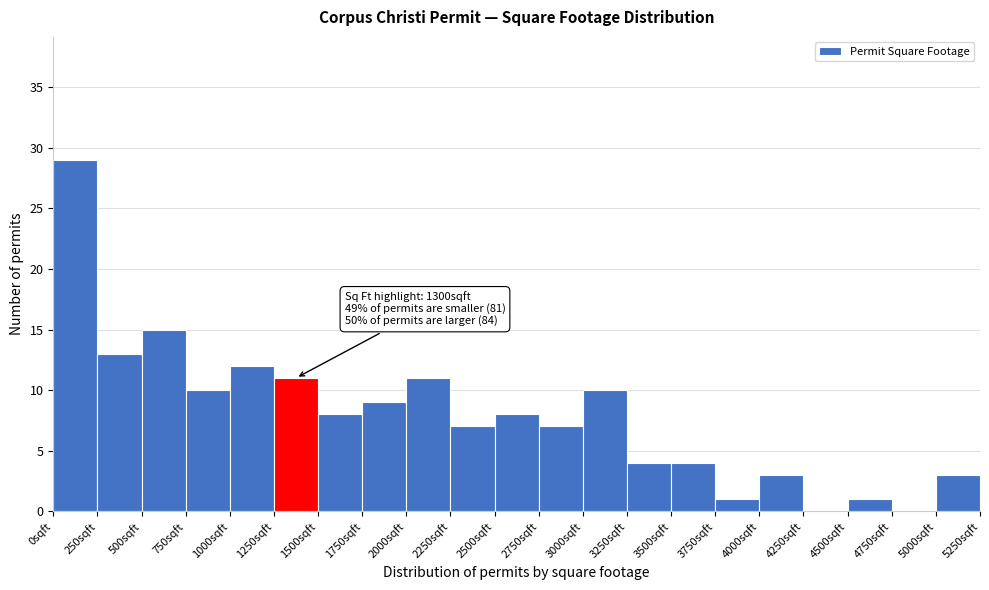

Which range on the x-axis has the tallest bar?

0 to 250